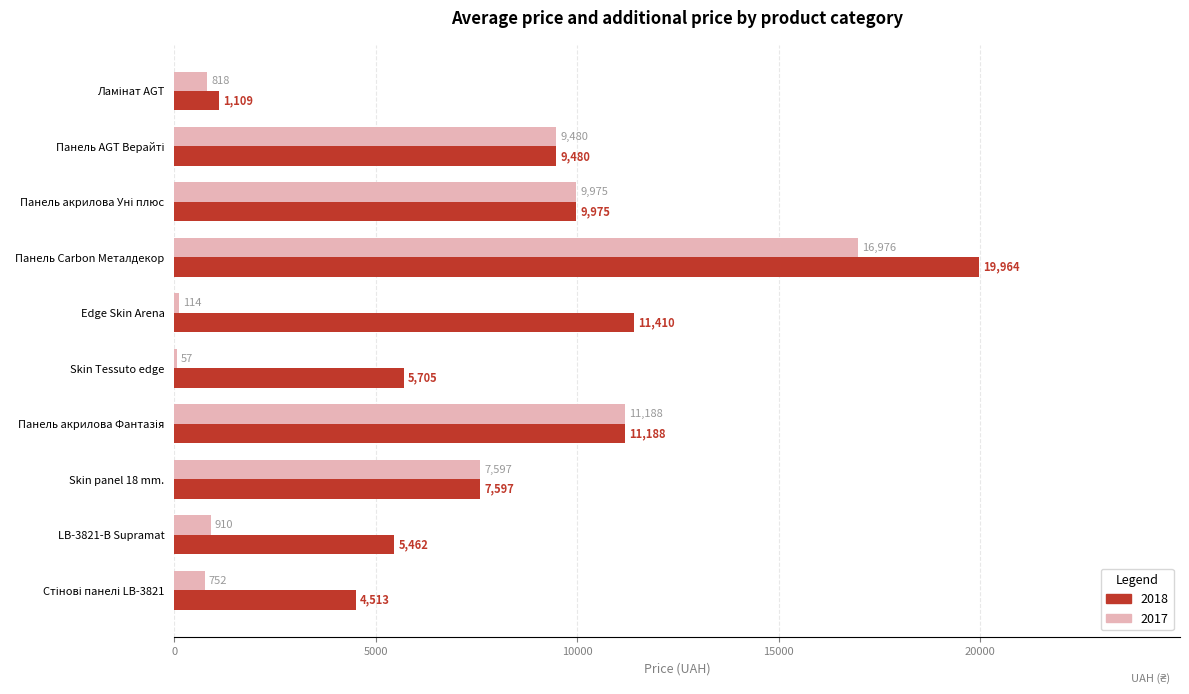

At which label does 2018 reach its peak?

Панель Carbon Металдекор